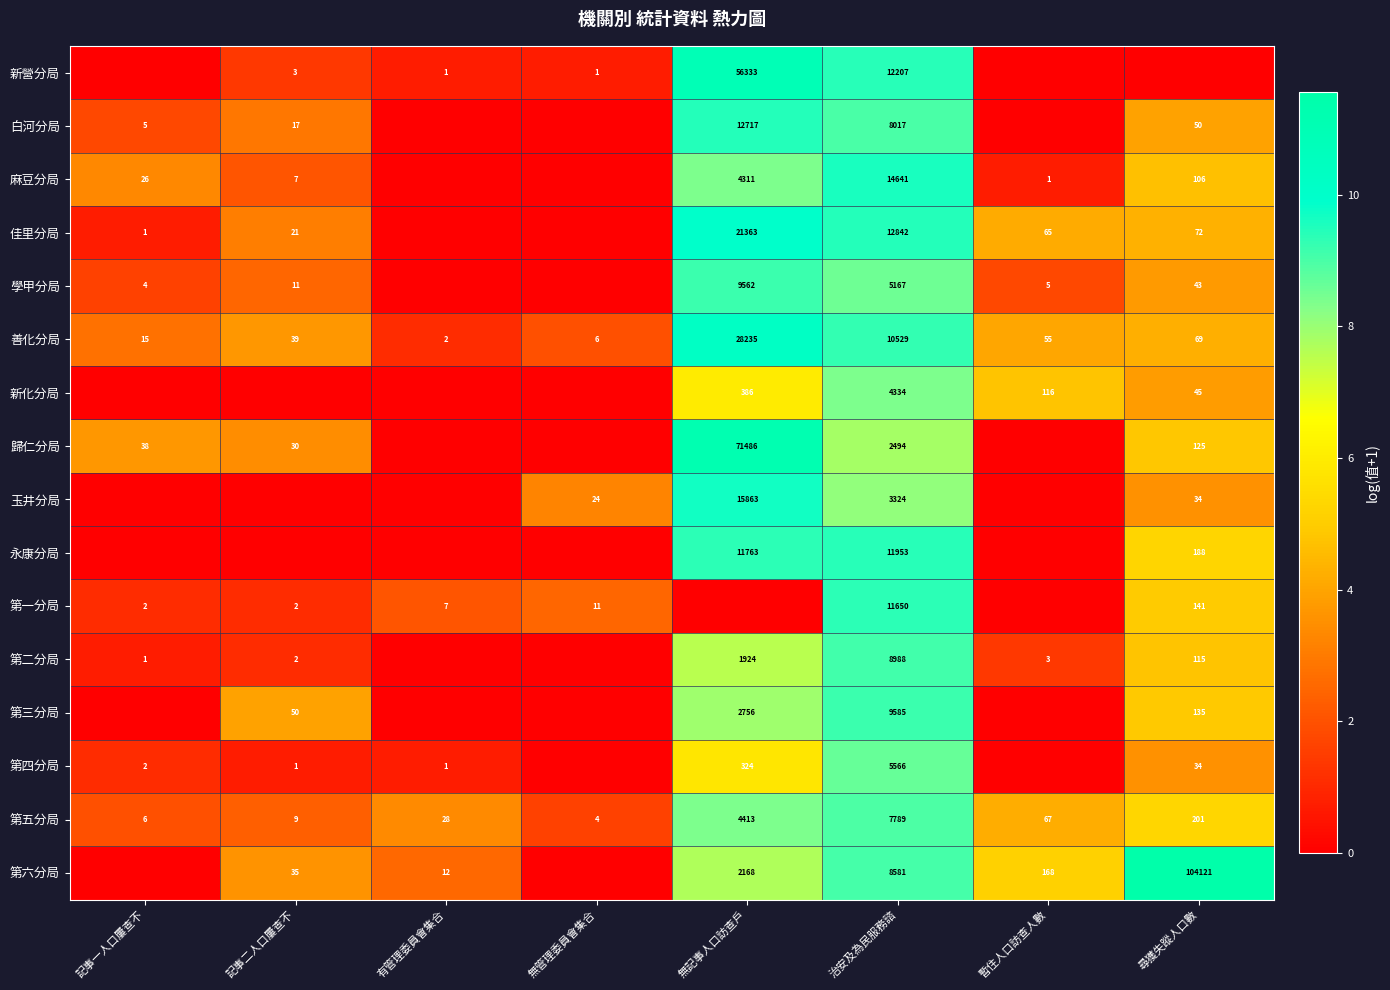

List the labels in order of 善化分局 value, smallest first.

有管理委員會集合, 無管理委員會集合, 記事一人口屢查不, 記事二人口屢查不, 暫住人口訪查人數, 尋獲失蹤人口數, 治安及為民服務諮, 無記事人口訪查戶